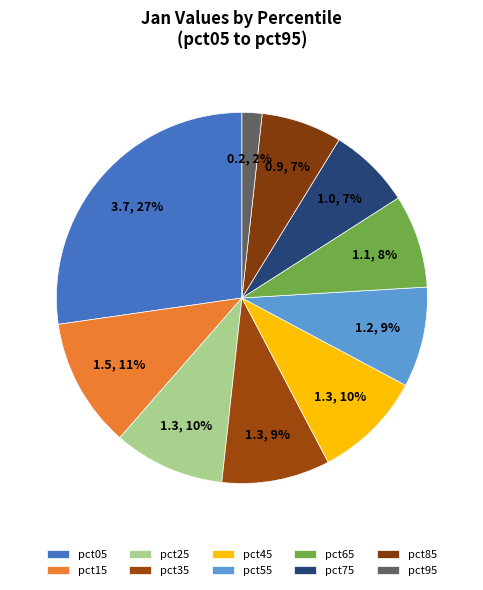

How many segments does this pie chart have?

10